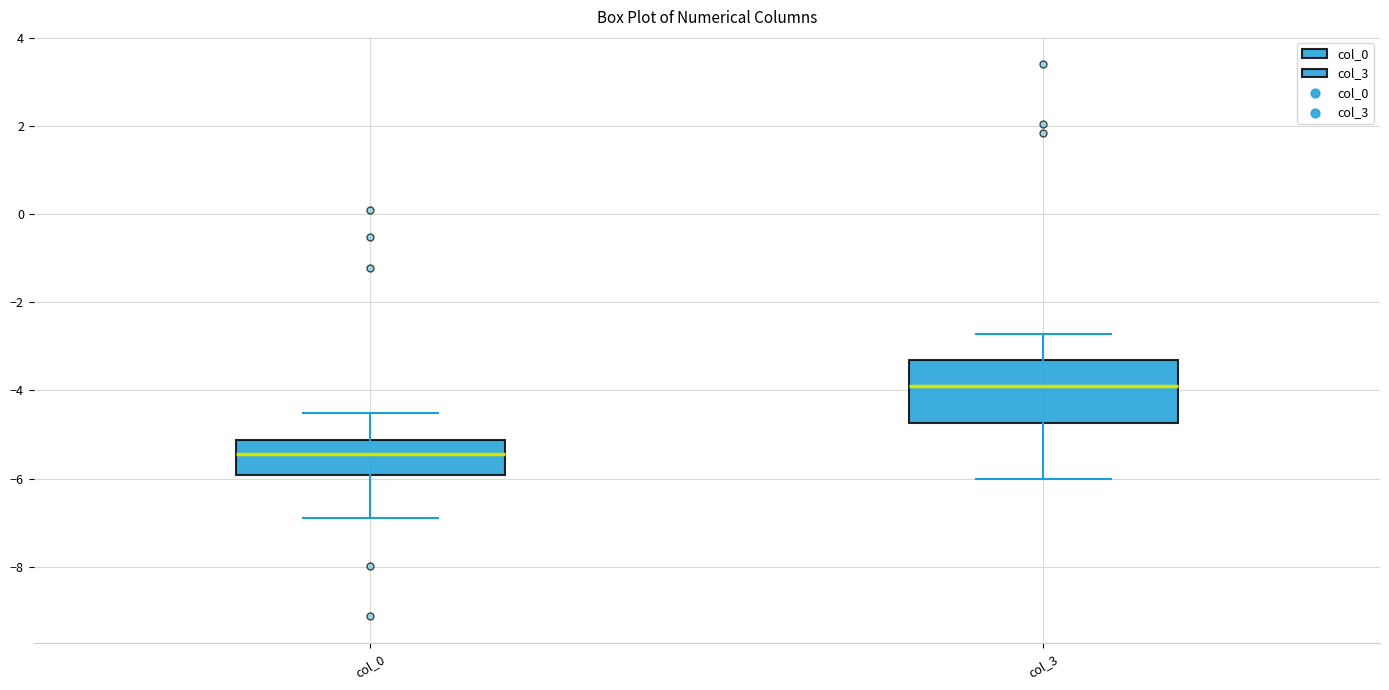

Comparing the boxes themselves (not the whiskers), which one is the tallest?

col_3